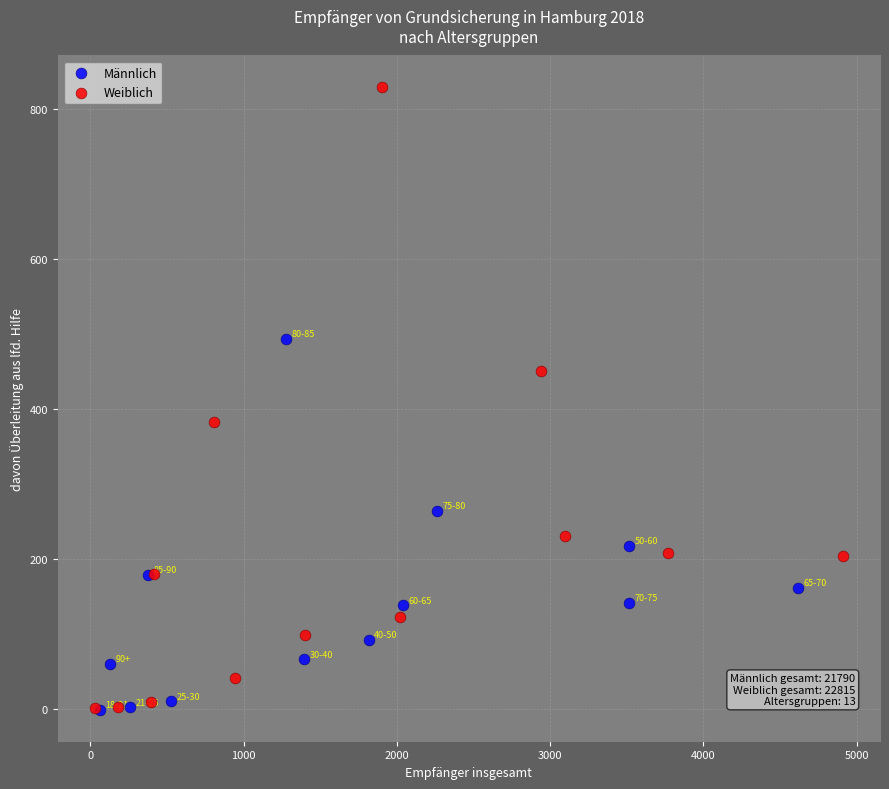

Which series contains the highest Y value?

Weiblich